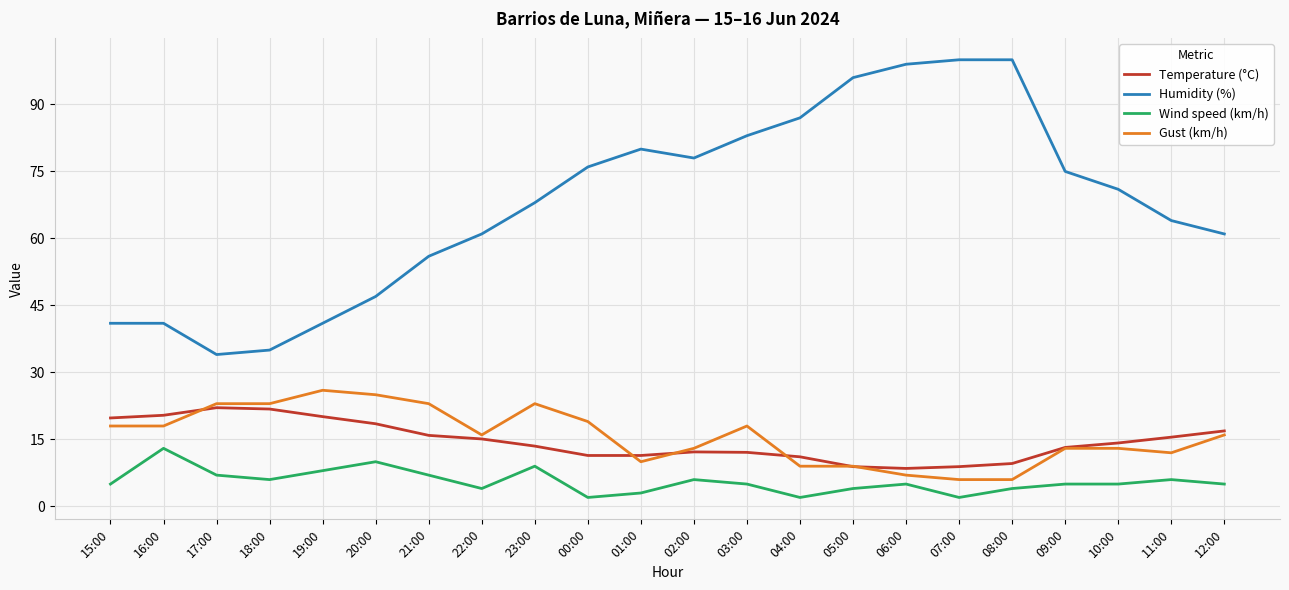

Between 15:00 and 04:00, which series saw the biggest shift?

Humidity (%)